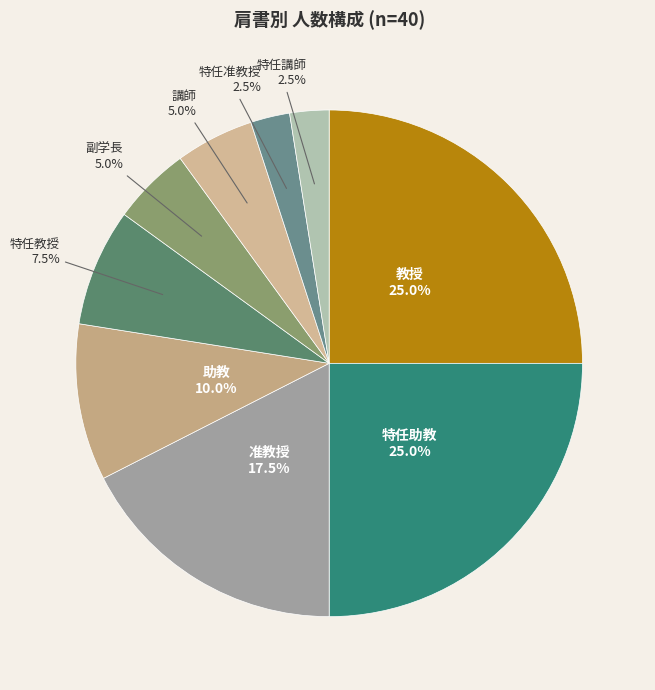

Does any single category account for the majority?

No